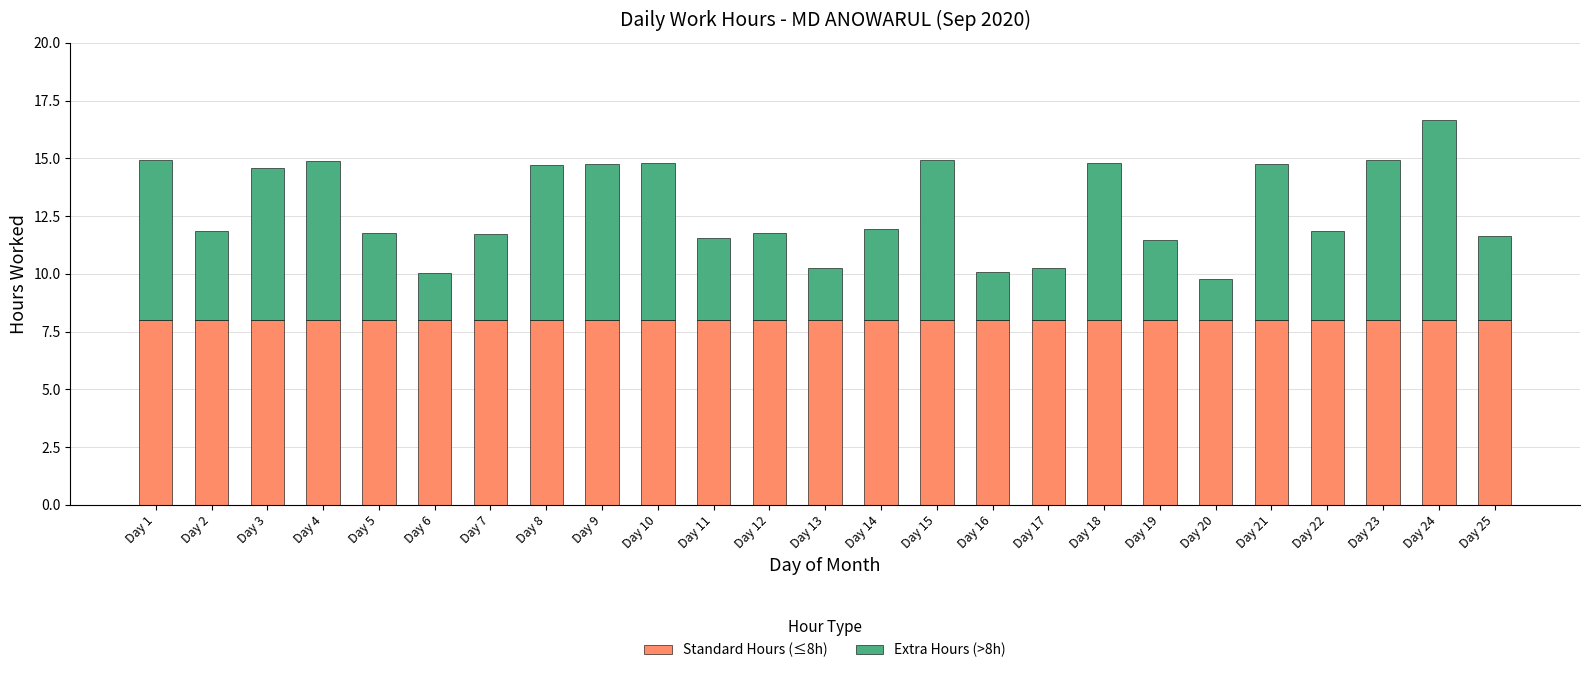

What is the sum of all Standard Hours (≤8h) values?

200.0